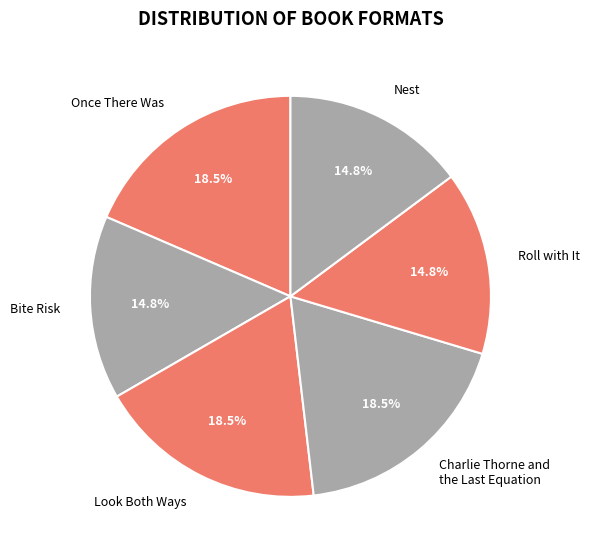

Which has a higher value, Bite Risk or Once There Was?

Once There Was